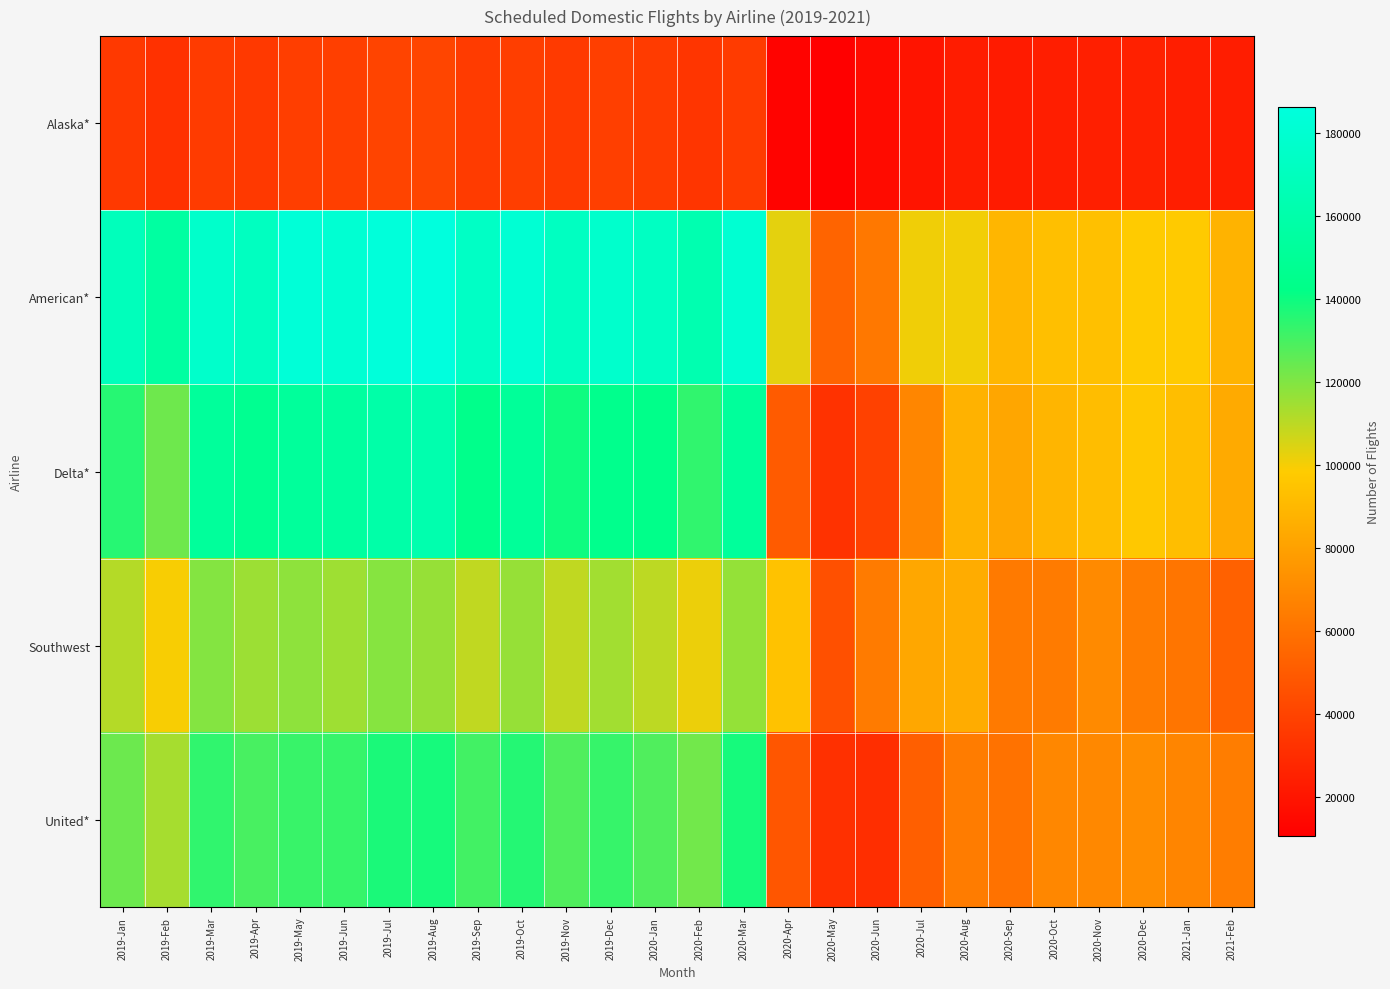

List the series in order of their peak value, lowest first.

Alaska*, Southwest, United*, Delta*, American*